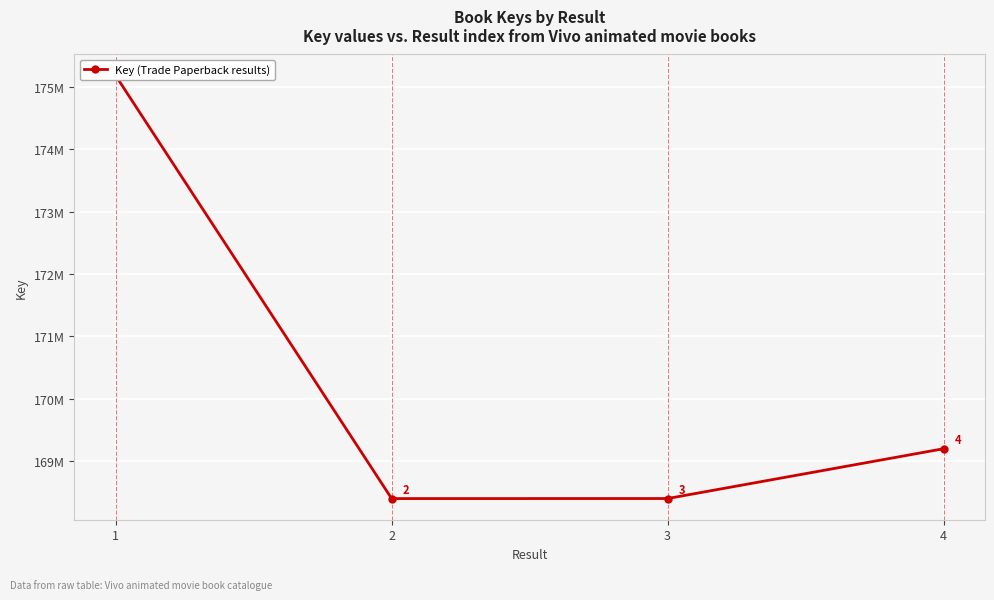

Count the number of categories in the chart.

4